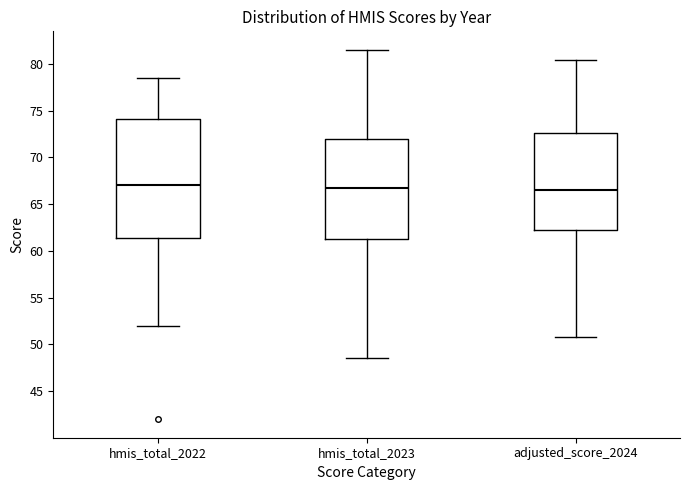

Reading left to right, transcribe this box plot: for each box, give where its median line is, the range the box spans, and where its two whiskers end, as read against the y-axis. The values are not printed on the chart, so give them approximately, as read against the axis.

hmis_total_2022: median 67.0, box 61.5 to 74.0, whiskers 52.0 to 78.5
hmis_total_2023: median 67.0, box 61.5 to 72.0, whiskers 48.5 to 81.5
adjusted_score_2024: median 66.5, box 62.5 to 72.5, whiskers 51.0 to 80.5